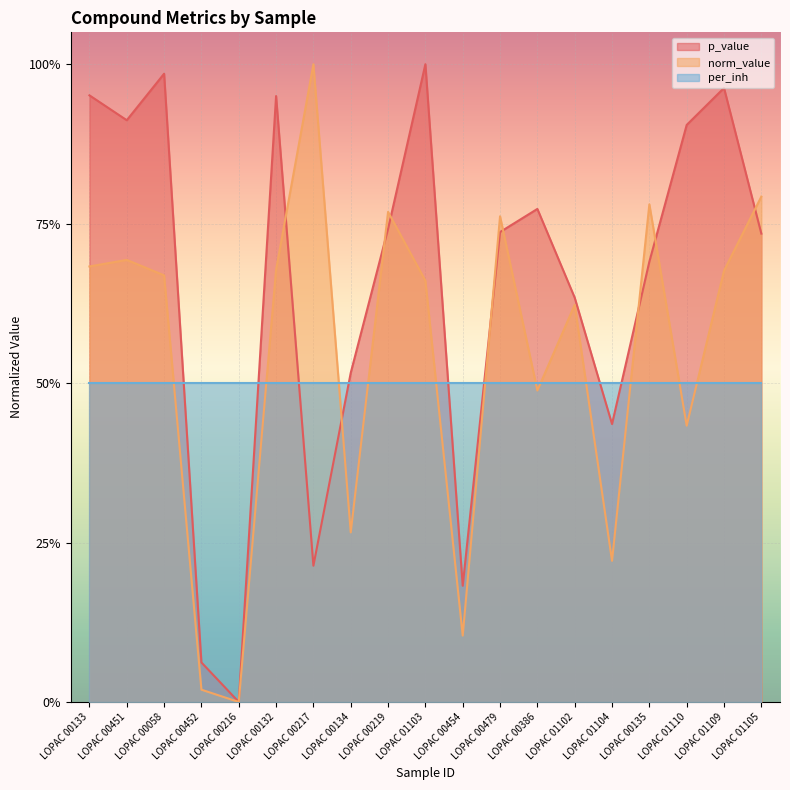

Which category has the lowest value in the norm_value series?

LOPAC 00216